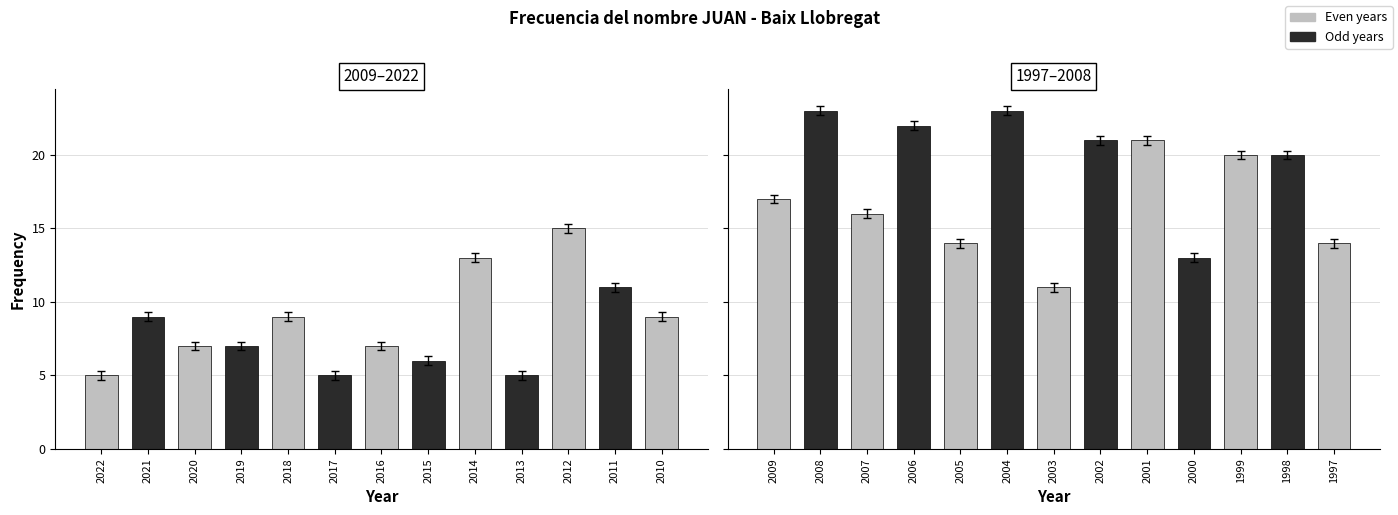

The chart shows a value of 5 at 2013. True or false?

True